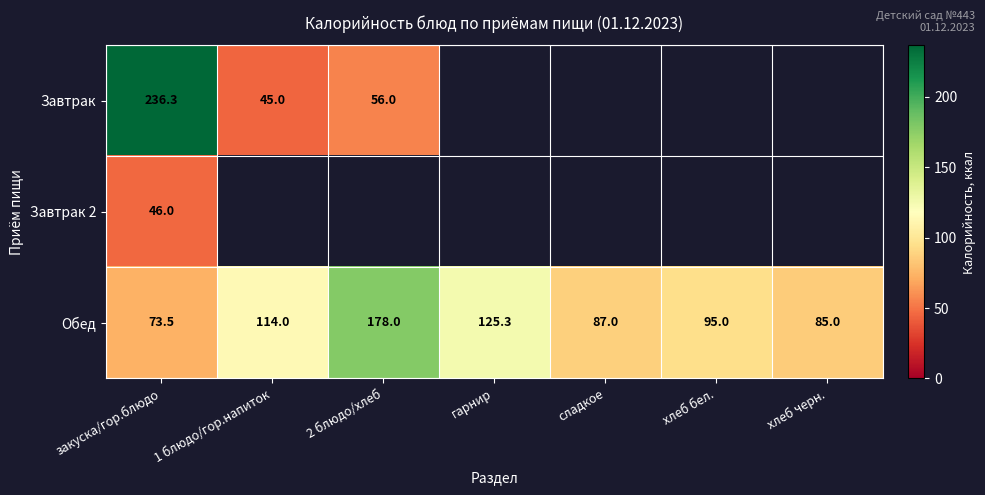

Which category has the highest value across all series?

закуска/гор.блюдо